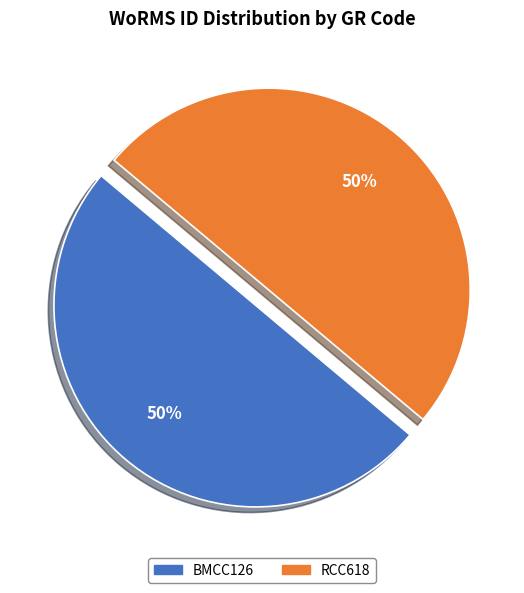

True or false: BMCC126 accounts for 50% of the total.

True